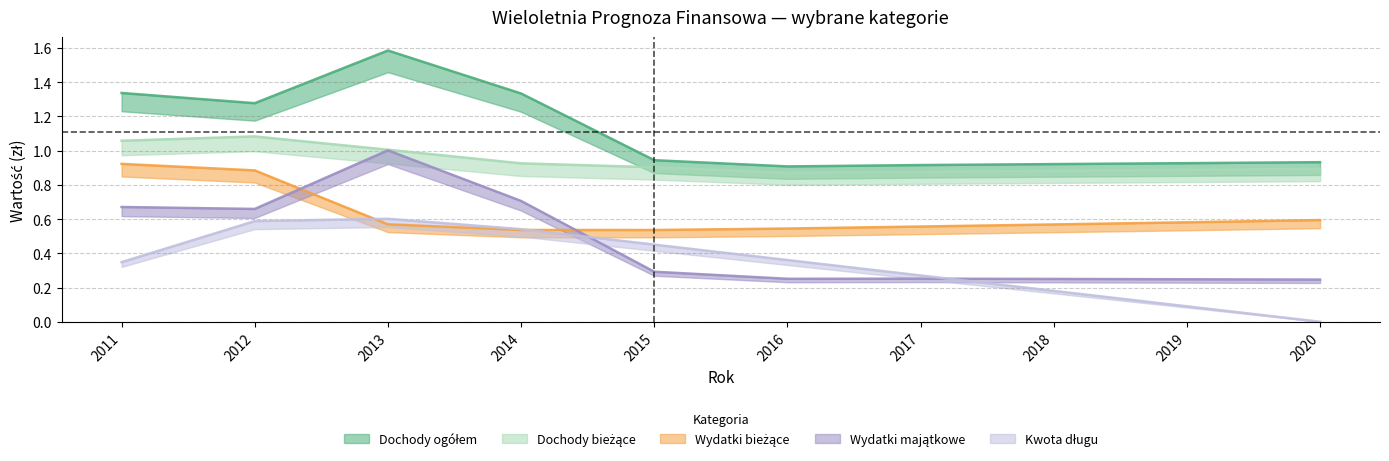

What is the difference between the maximum and minimum values in the Kwota długu series?

0.6